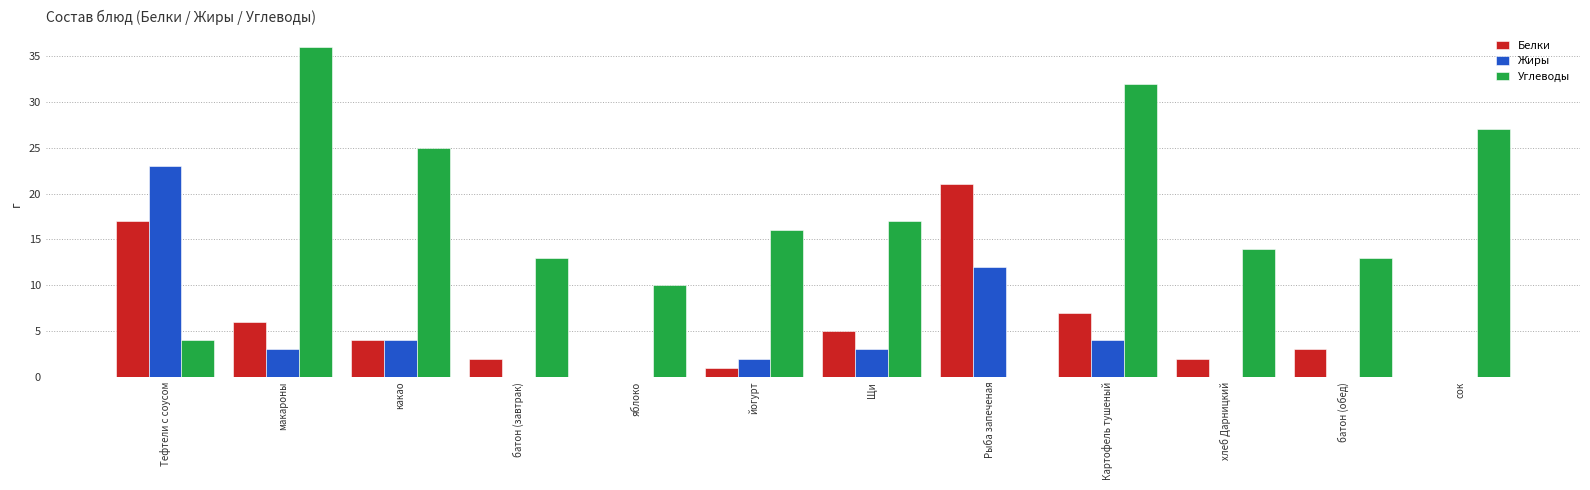

How many series are shown in this chart?

3